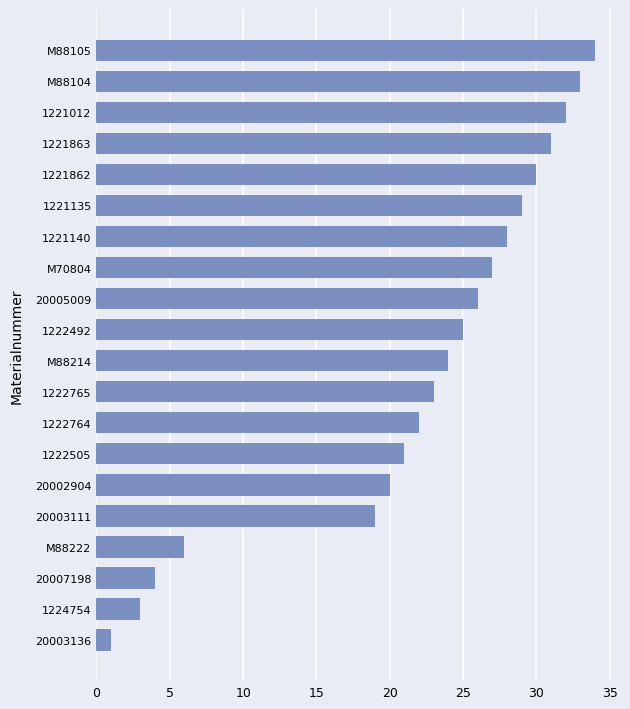

True or false: the data shows 40 at 1221135.

False